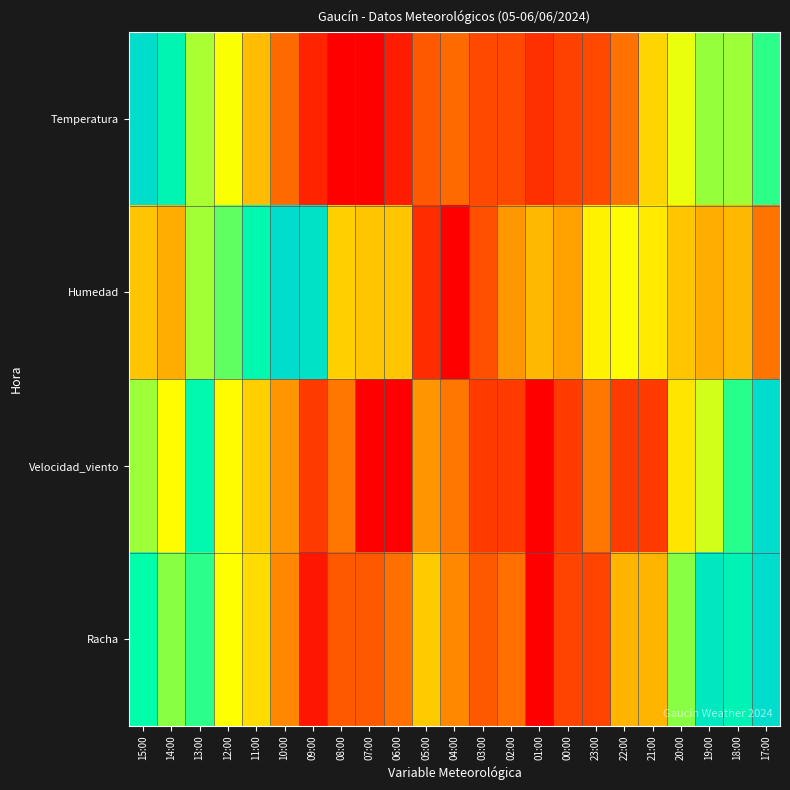

Reading right to left, list all the values displayed in this chart.

Temperatura: 17:00=0.8	18:00=0.7	19:00=0.7	20:00=0.6	21:00=0.5	22:00=0.2	23:00=0.2	00:00=0.1	01:00=0.1	02:00=0.2	03:00=0.2	04:00=0.2	05:00=0.2	06:00=0.1	07:00=0.0	08:00=0.0	09:00=0.1	10:00=0.2	11:00=0.4	12:00=0.6	13:00=0.7	14:00=0.9	15:00=1.0
Humedad: 17:00=0.2	18:00=0.4	19:00=0.4	20:00=0.4	21:00=0.5	22:00=0.6	23:00=0.5	00:00=0.3	01:00=0.4	02:00=0.3	03:00=0.2	04:00=0.0	05:00=0.1	06:00=0.4	07:00=0.4	08:00=0.4	09:00=1.0	10:00=1.0	11:00=0.9	12:00=0.8	13:00=0.7	14:00=0.4	15:00=0.4
Velocidad_viento: 17:00=1.0	18:00=0.8	19:00=0.6	20:00=0.5	21:00=0.1	22:00=0.1	23:00=0.2	00:00=0.1	01:00=0.0	02:00=0.1	03:00=0.1	04:00=0.2	05:00=0.3	06:00=0.0	07:00=0.0	08:00=0.2	09:00=0.1	10:00=0.3	11:00=0.4	12:00=0.6	13:00=0.9	14:00=0.6	15:00=0.7
Racha: 17:00=1.0	18:00=0.9	19:00=1.0	20:00=0.7	21:00=0.4	22:00=0.4	23:00=0.1	00:00=0.1	01:00=0.0	02:00=0.2	03:00=0.2	04:00=0.3	05:00=0.4	06:00=0.2	07:00=0.2	08:00=0.2	09:00=0.0	10:00=0.3	11:00=0.5	12:00=0.6	13:00=0.8	14:00=0.7	15:00=0.9